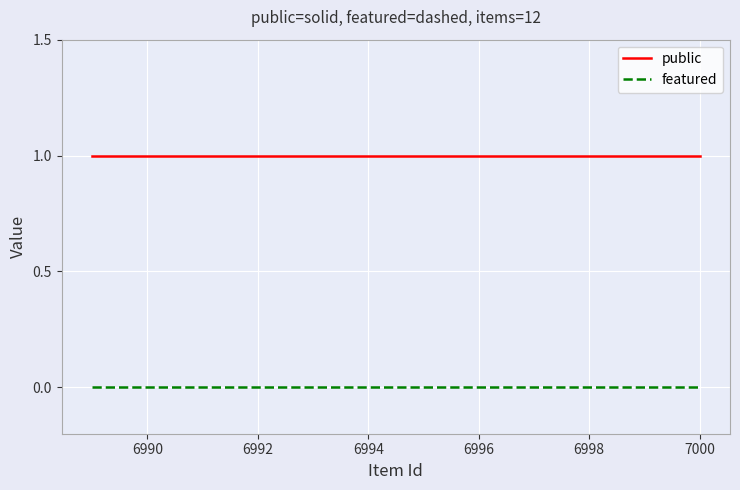

List the series in order of their peak value, highest first.

public, featured